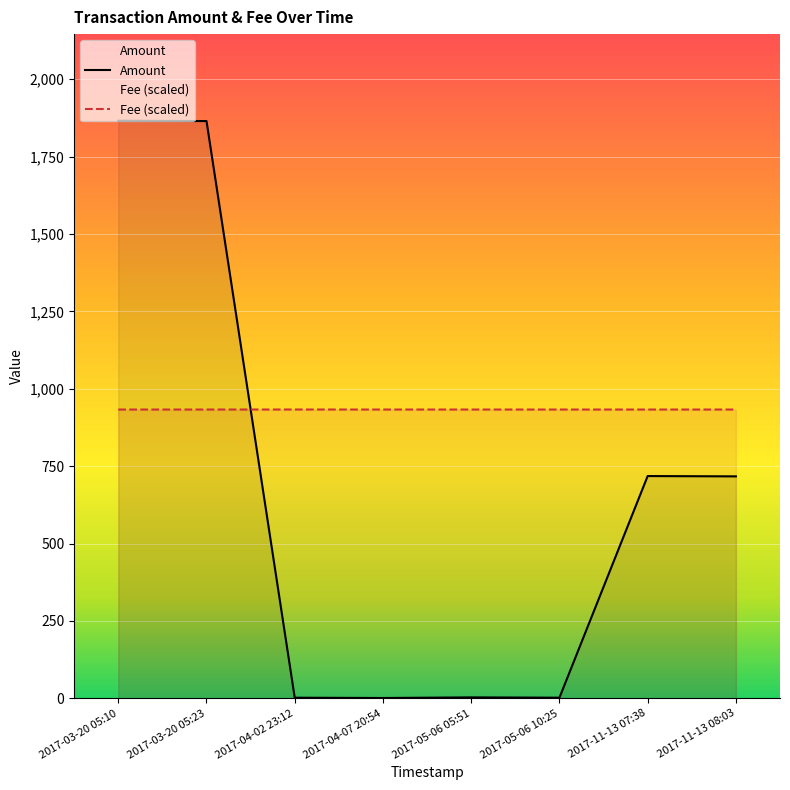

What is the maximum value for Amount?

1866.0